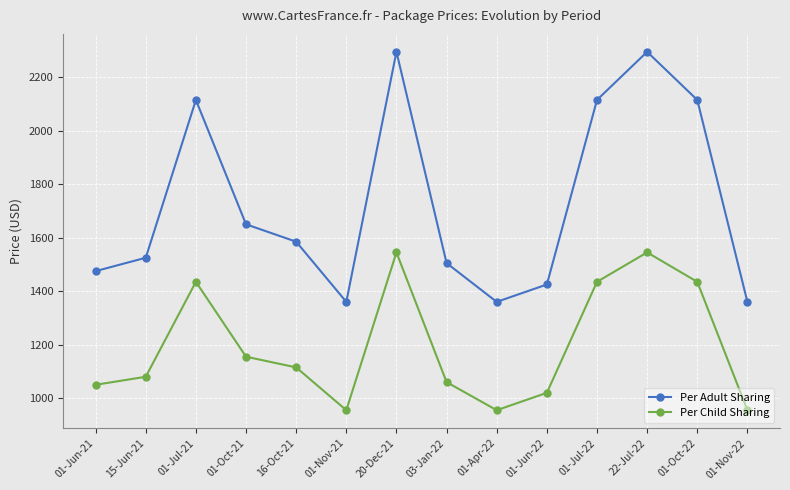

True or false: Per Adult Sharing and Per Child Sharing cross at least once.

False